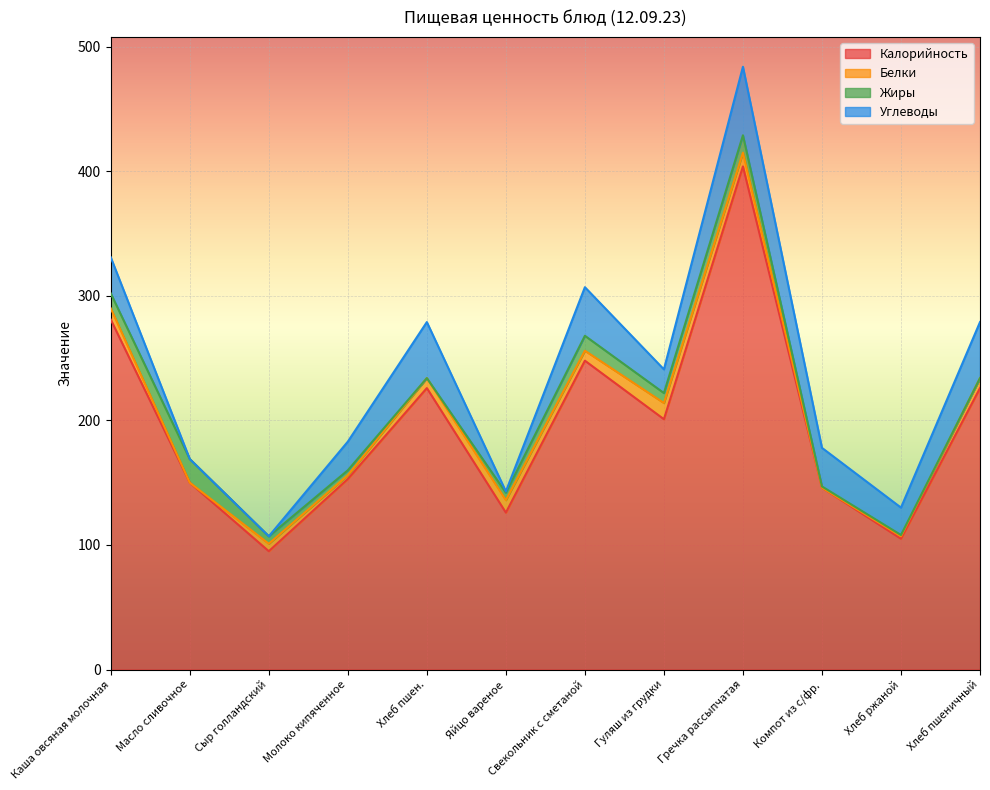

How many interior local valleys does the Белки series have?

4